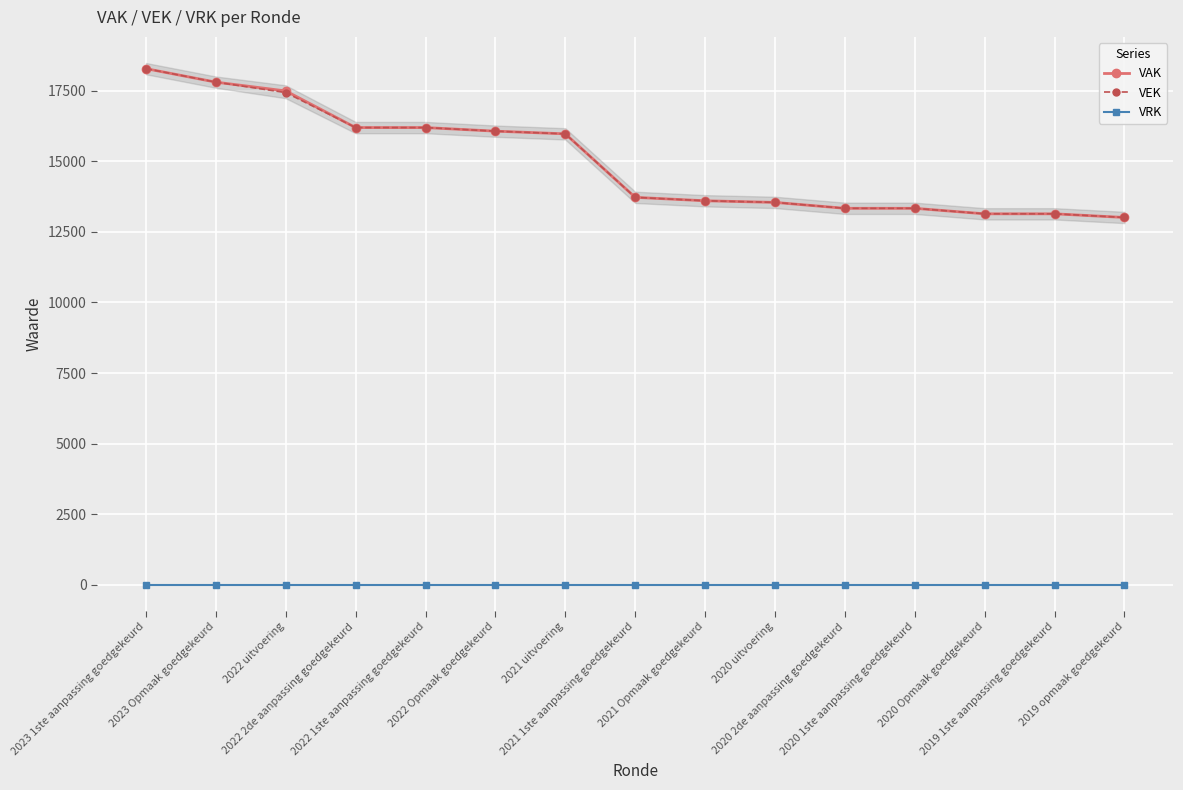

Where does the VEK series first go above 13718?

2023 1ste aanpassing goedgekeurd